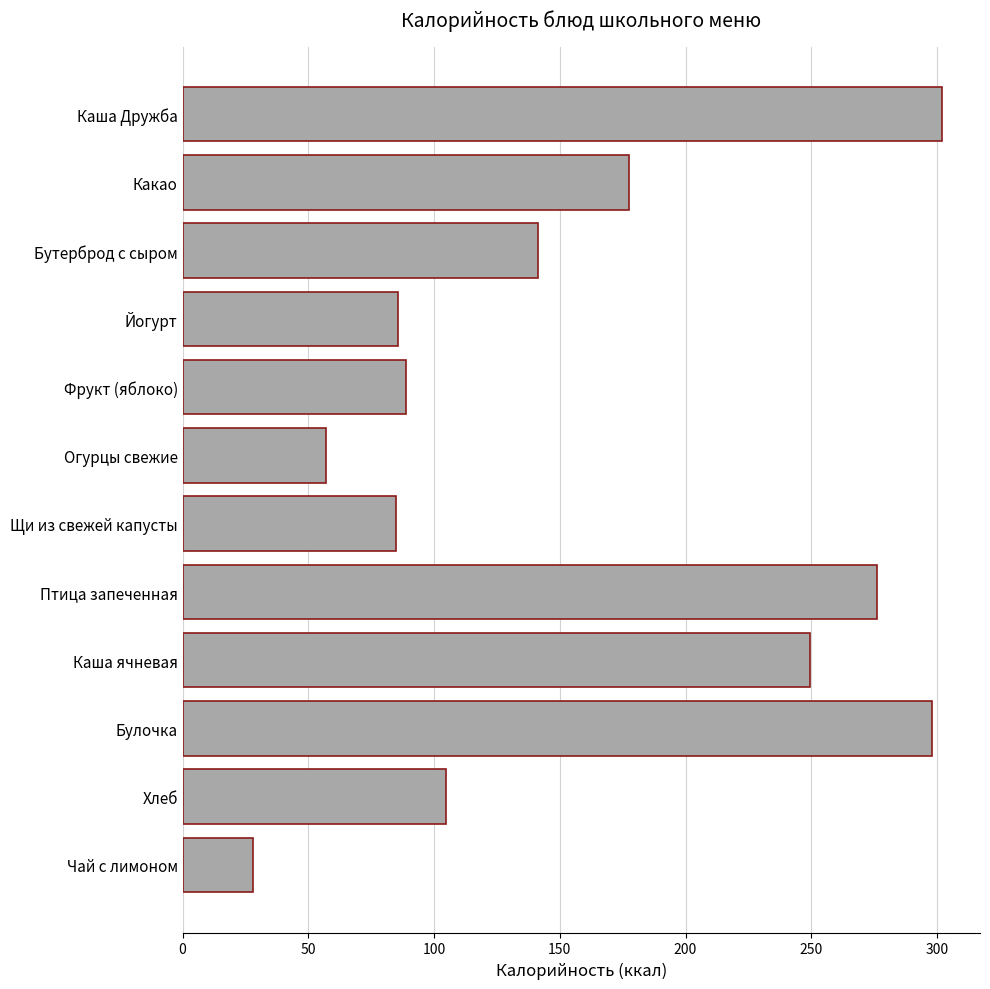

Approximately how many times larger is the value at Хлеб compared to Каша Дружба?

0.3